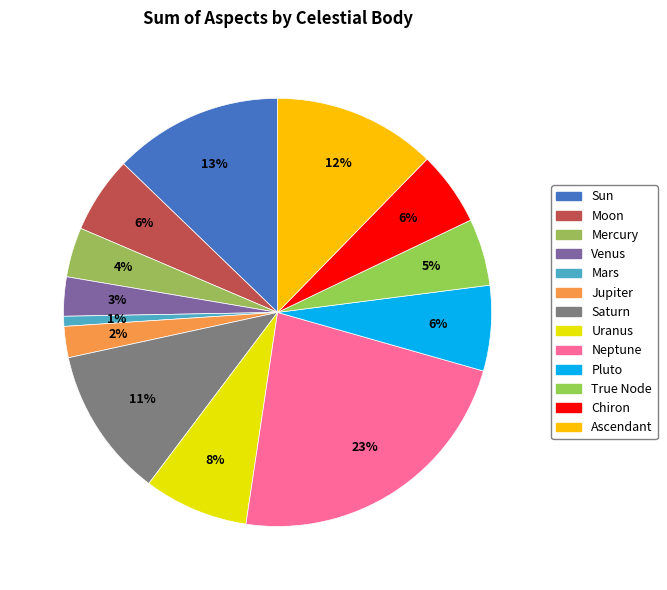

Does any single category account for the majority?

No